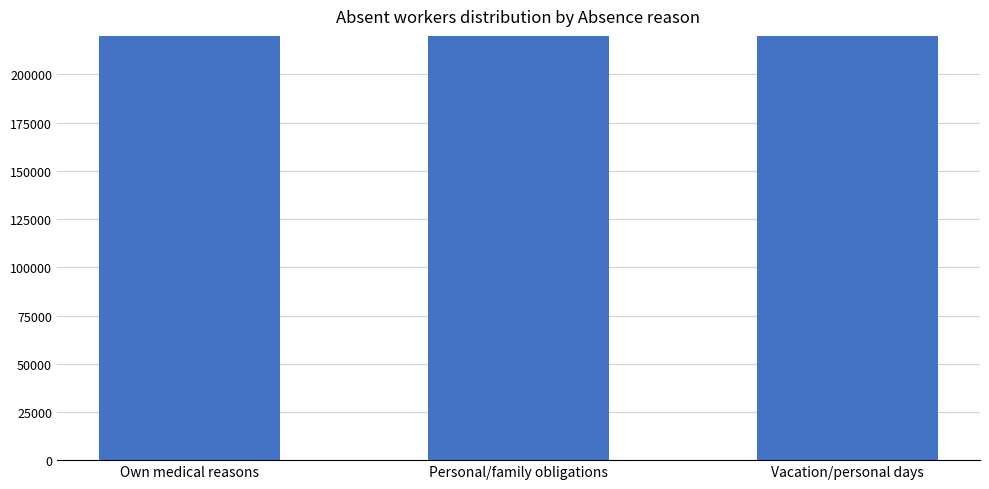

Rank the categories by value from highest to lowest.

Own medical reasons, Vacation/personal days, Personal/family obligations